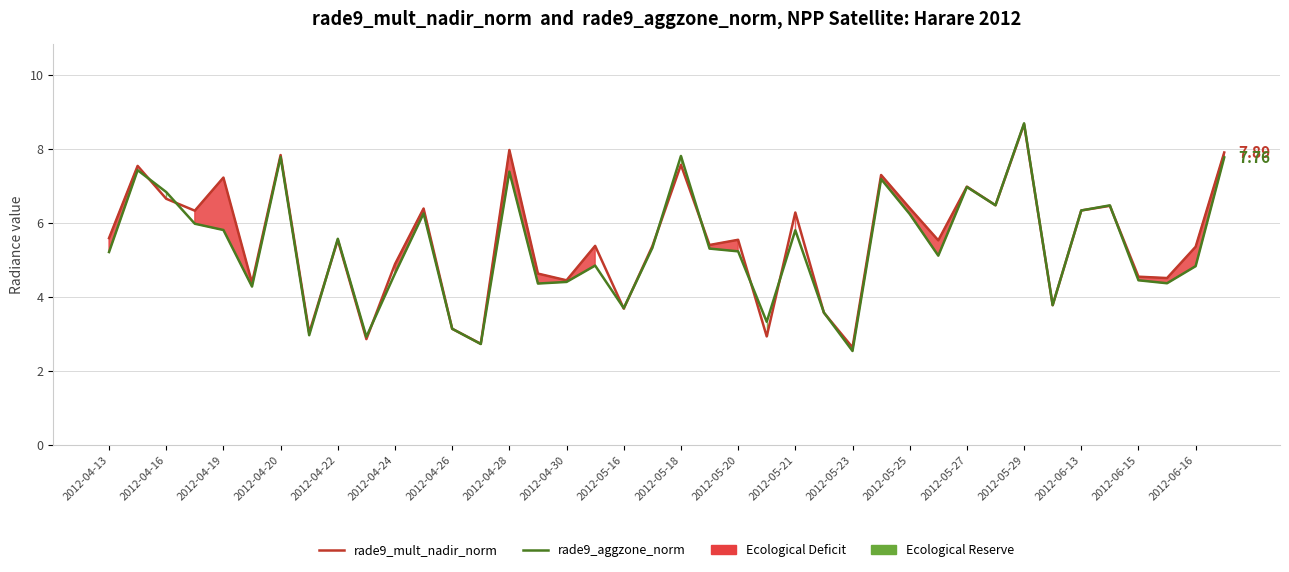

True or false: rade9_aggzone_norm has more than 2 interior local peaks.

True